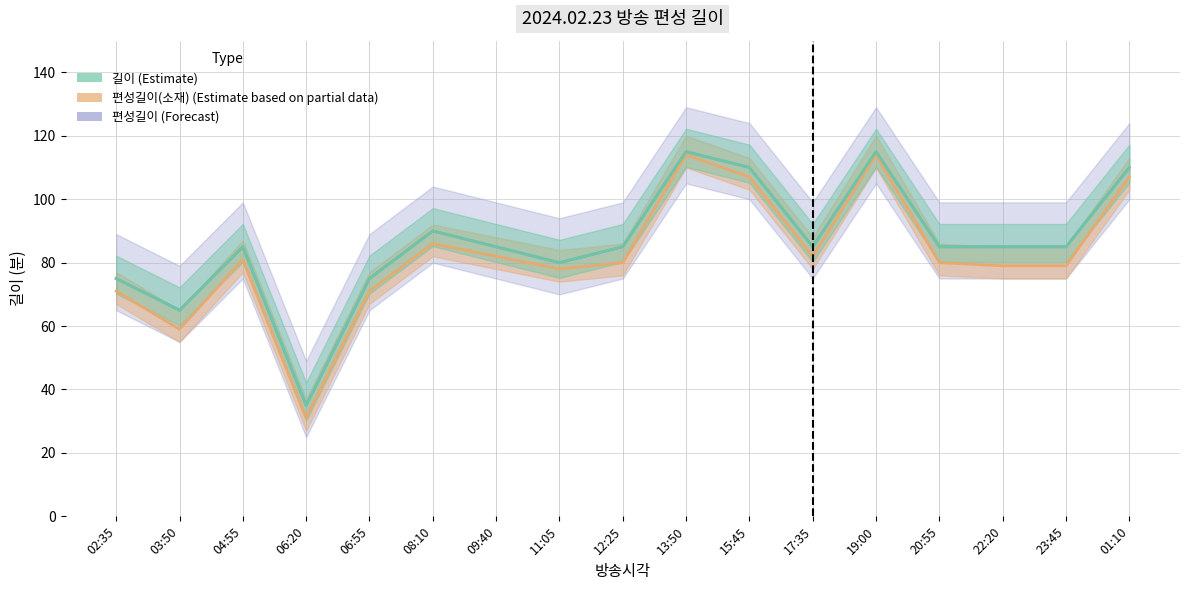

What is the difference between the maximum and second lowest values in the 편성길이 series?

50